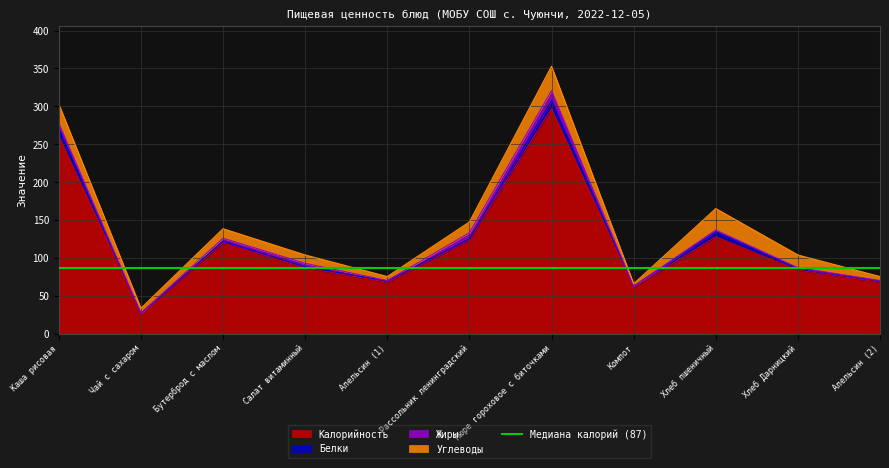

Rank the series by their maximum value, from highest to lowest.

Калорийность, Углеводы, Жиры, Белки